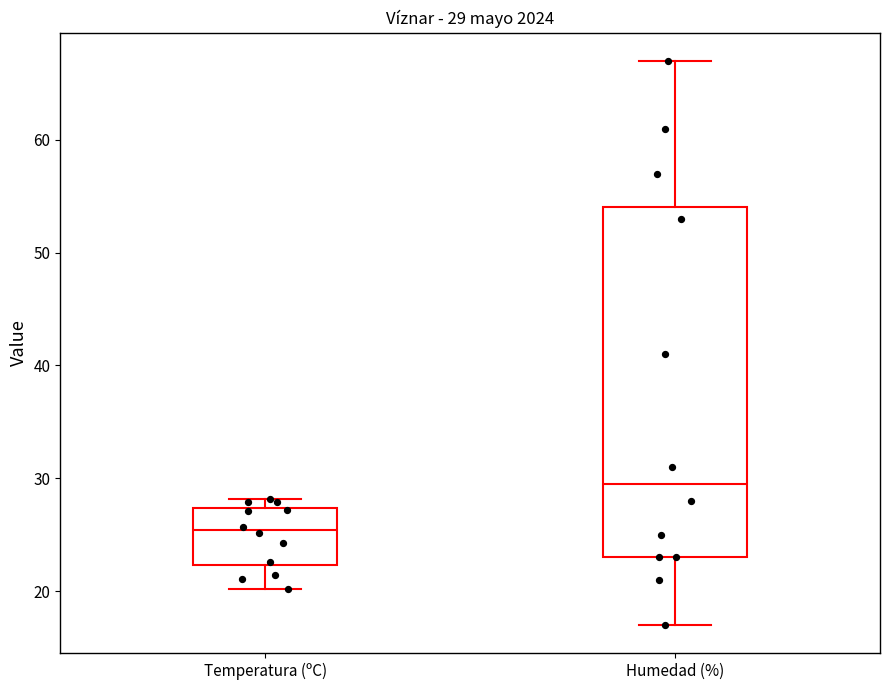

Which box has the highest median line?

Humedad (%)